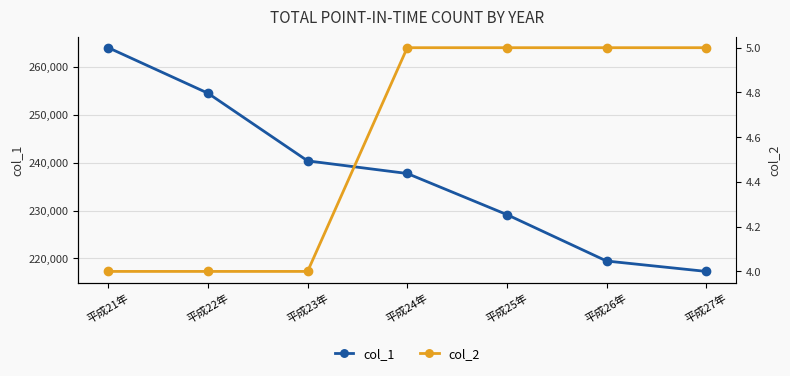

True or false: col_1 and col_2 cross at least once.

False